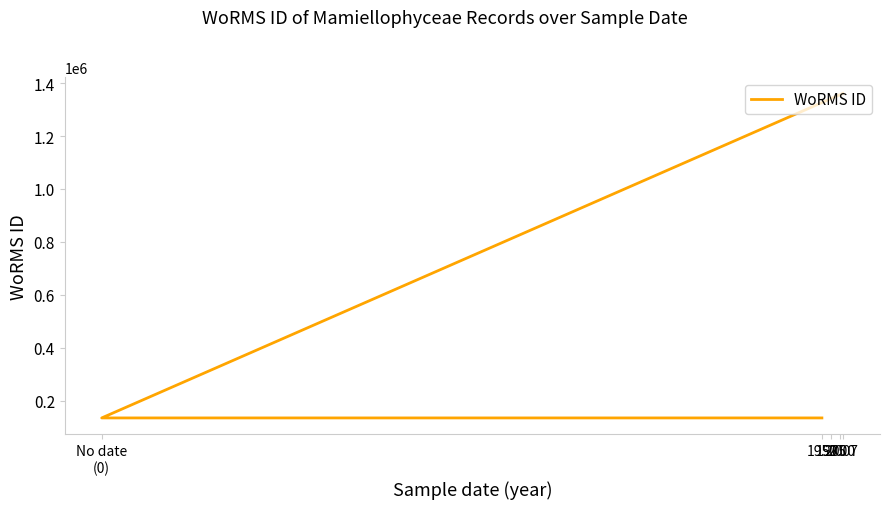

Rank the categories by value from lowest to highest.

No date (0), 1950, 1950, 2007